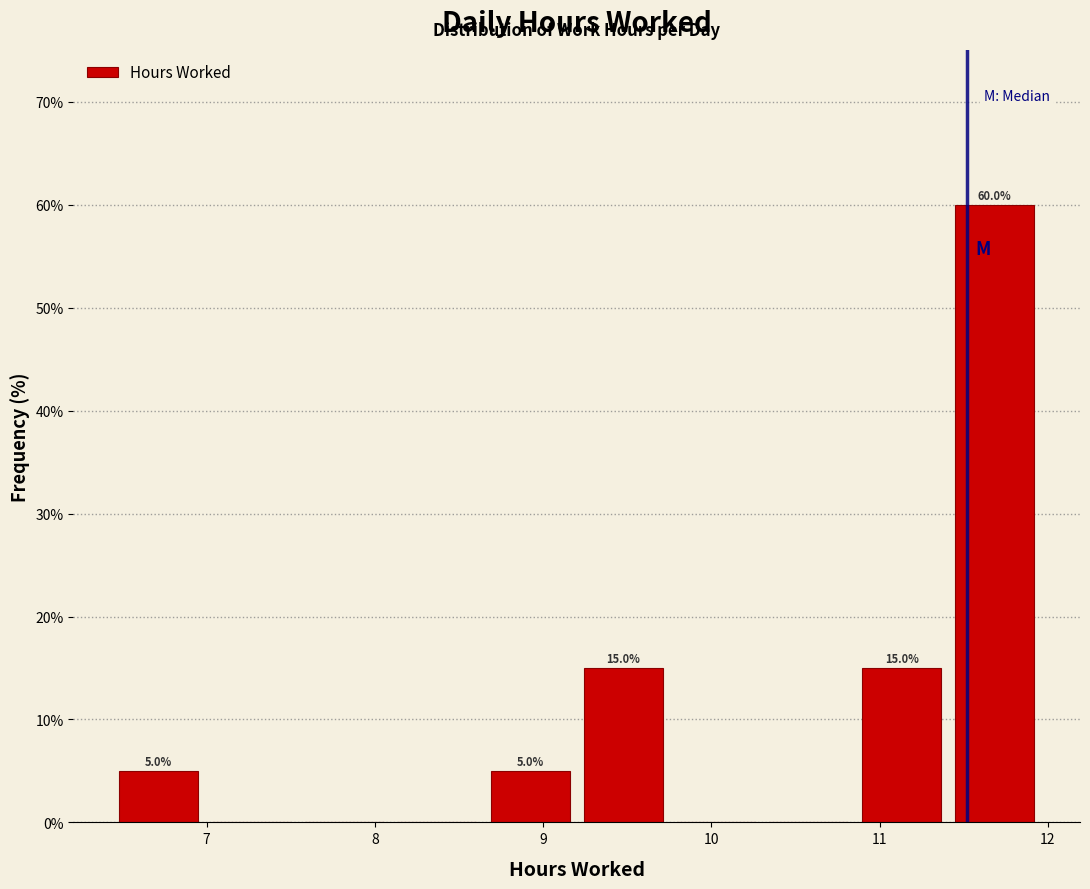

Over which range of the x-axis is the bar tallest?

11.4 to 12.0